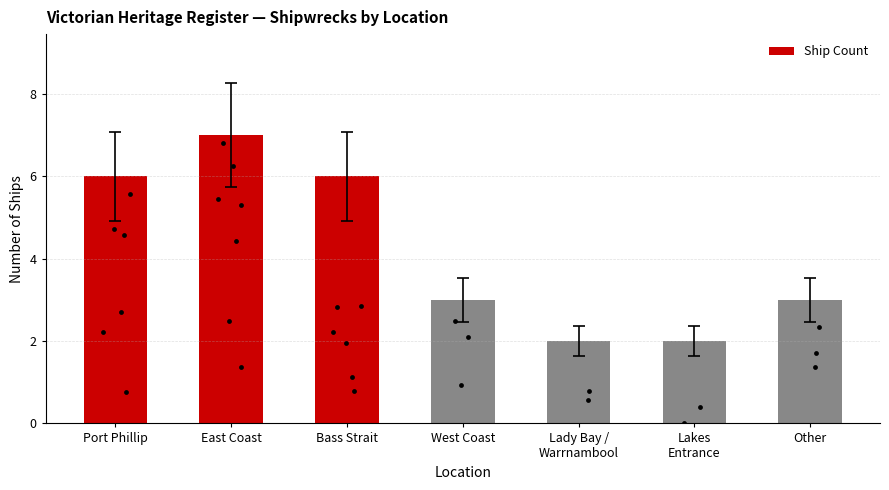

Approximately how many times larger is the value at Lakes
Entrance compared to Lady Bay /
Warrnambool?

1.0